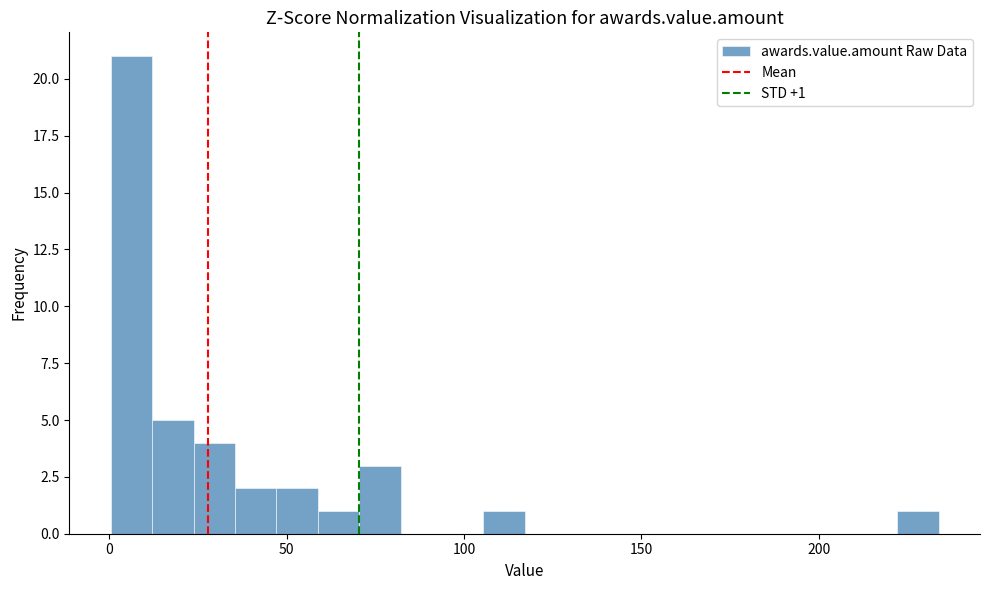

Read against the x-axis, roughly where is the centre of the tallest bar?

5